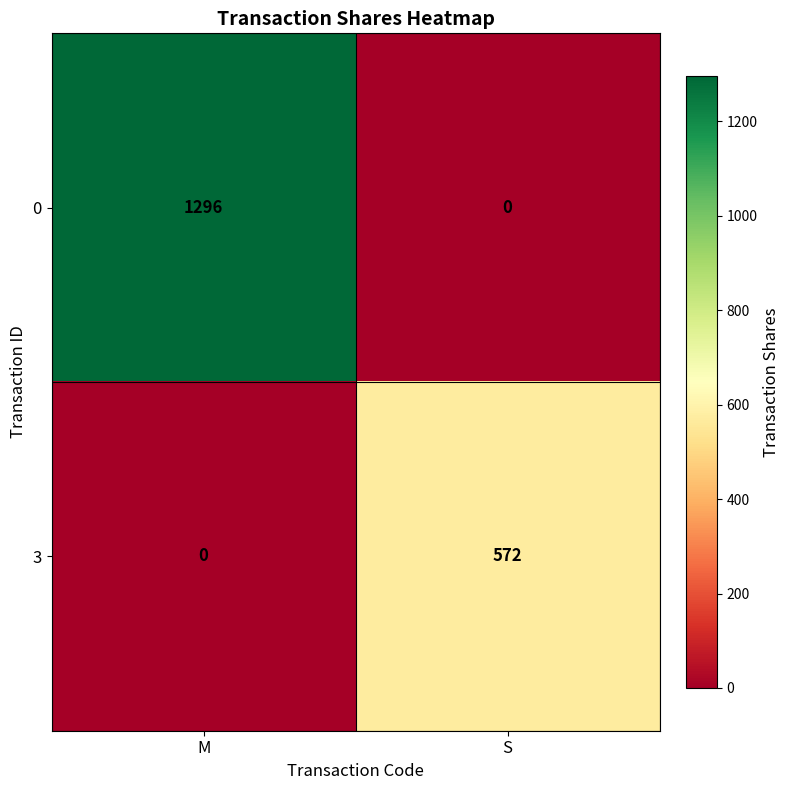

How many data points in 3 are less than 572?

1